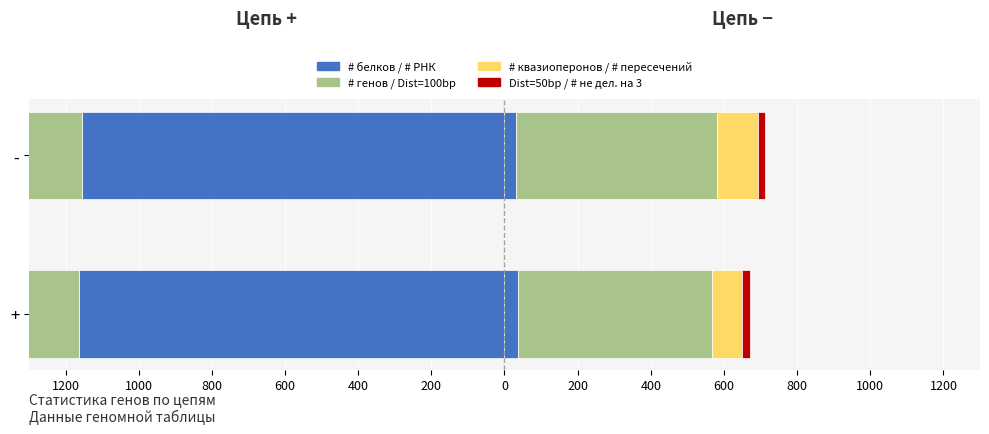

What is the spread (max minus min) of values at -?

1188